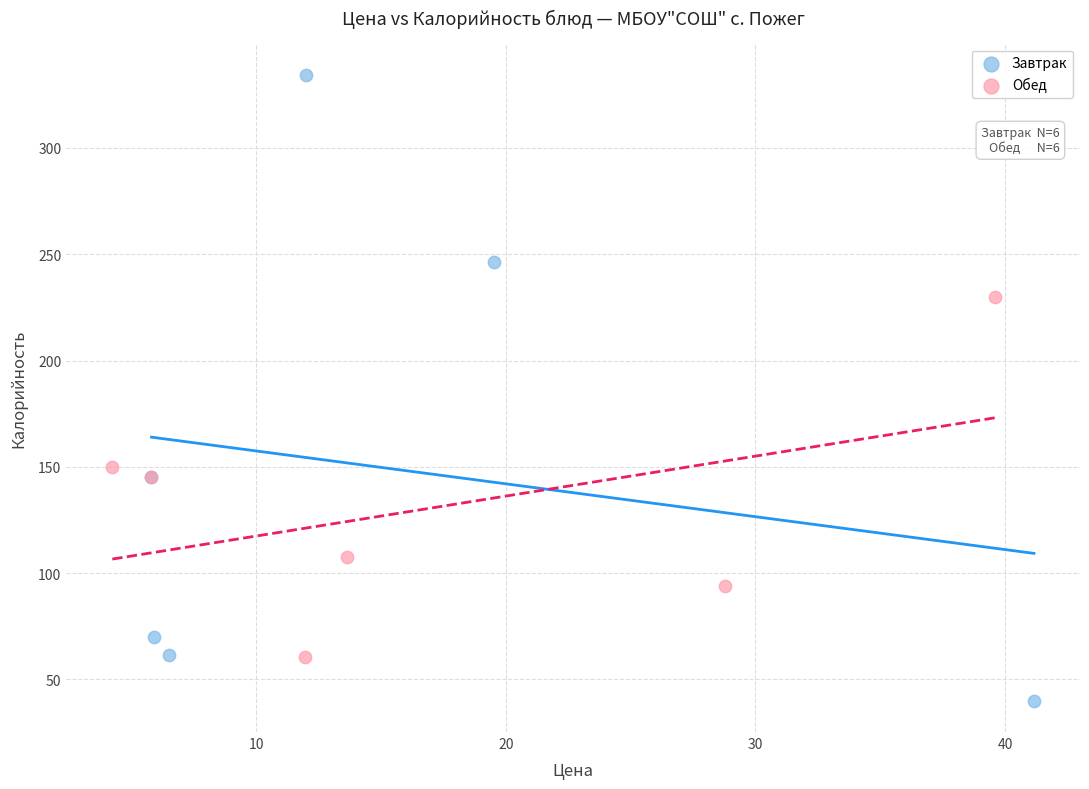

Which series has the largest Y range (max minus min)?

Завтрак